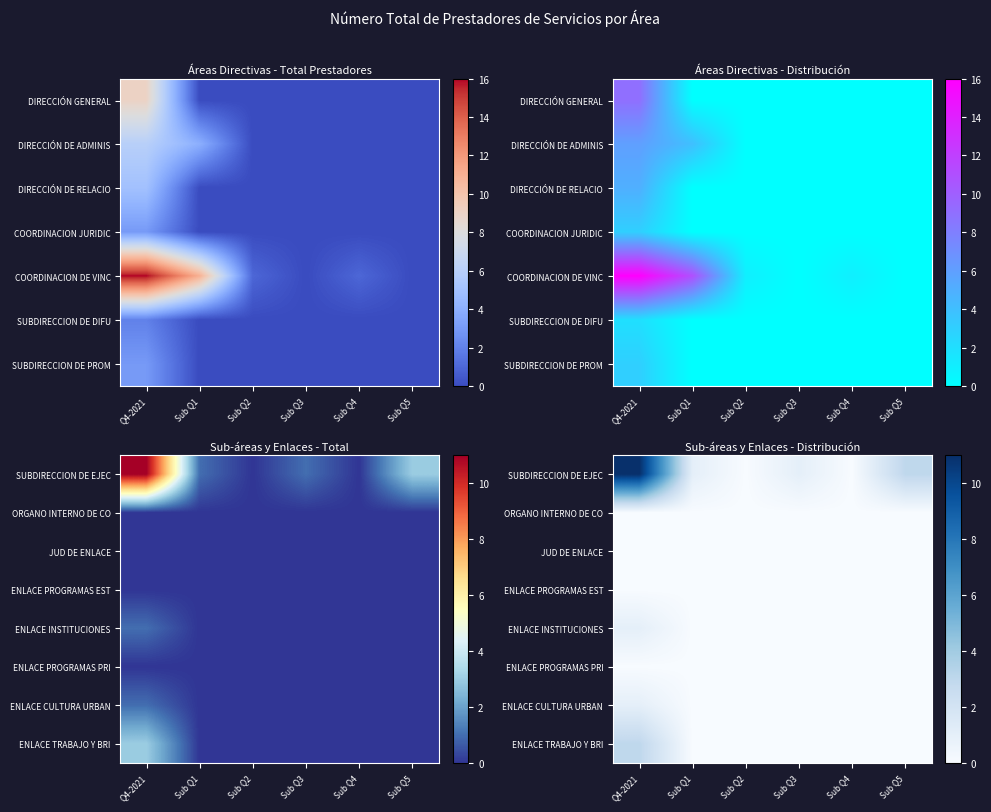

At Sub Q3, list the series in order from largest to smallest.

SUBDIRECCION DE EJEC, ORGANO INTERNO DE CO, JUD DE ENLACE, ENLACE PROGRAMAS EST, ENLACE INSTITUCIONES, ENLACE PROGRAMAS PRI, ENLACE CULTURA URBAN, ENLACE TRABAJO Y BRI